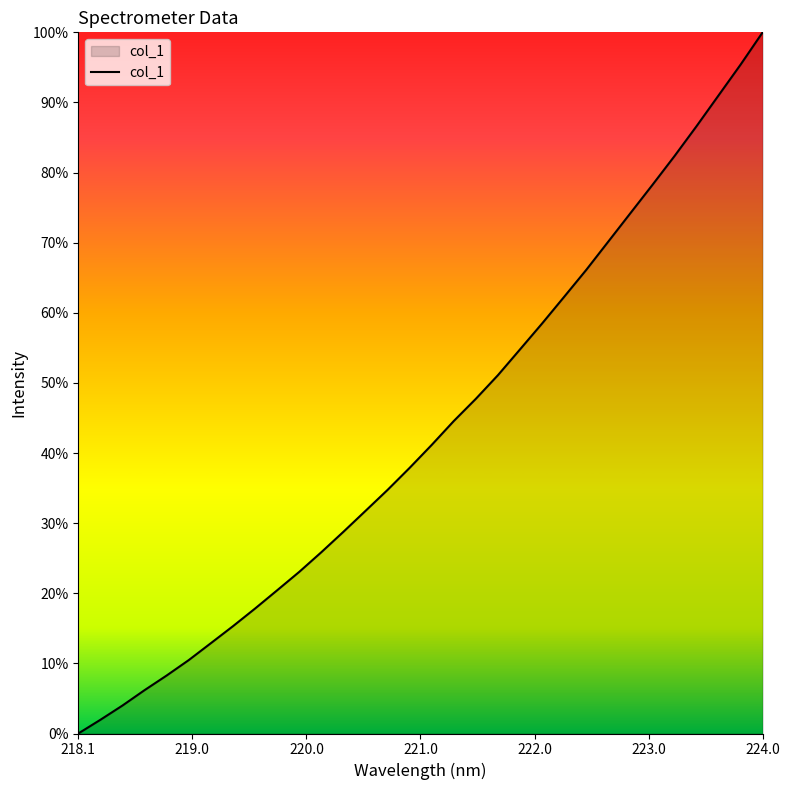

What is the sum of all values?

153719.2